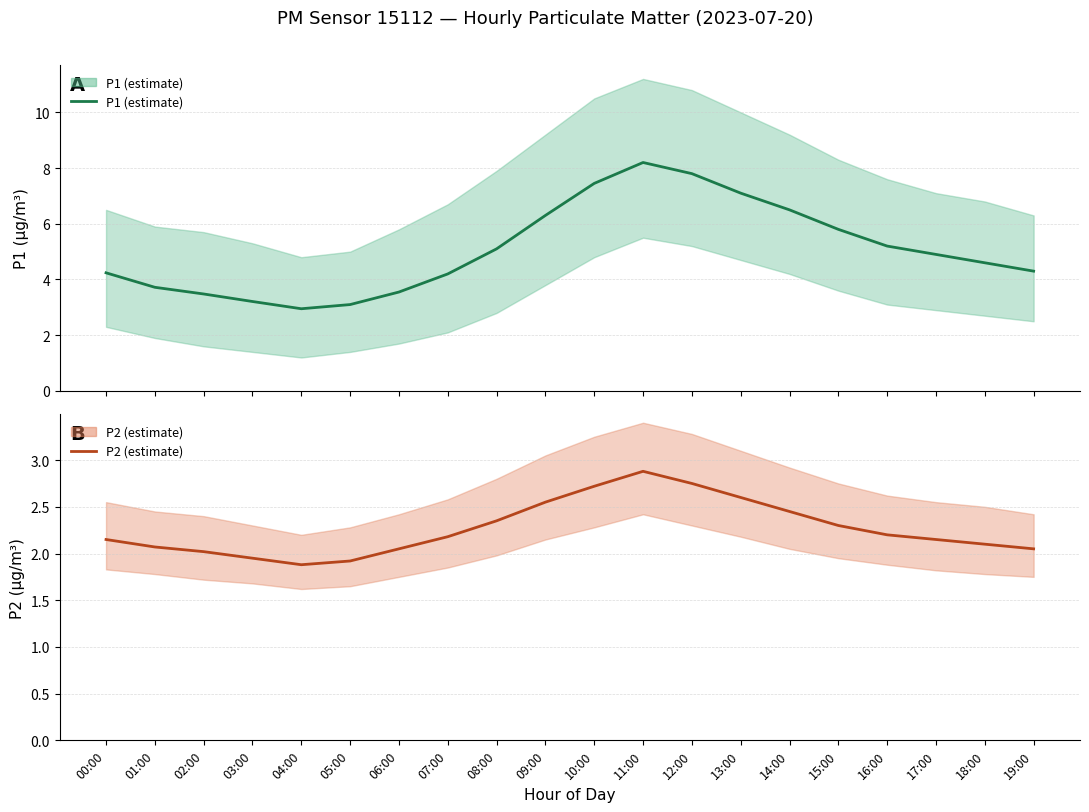

At which category is the sum across all series the highest?

11:00